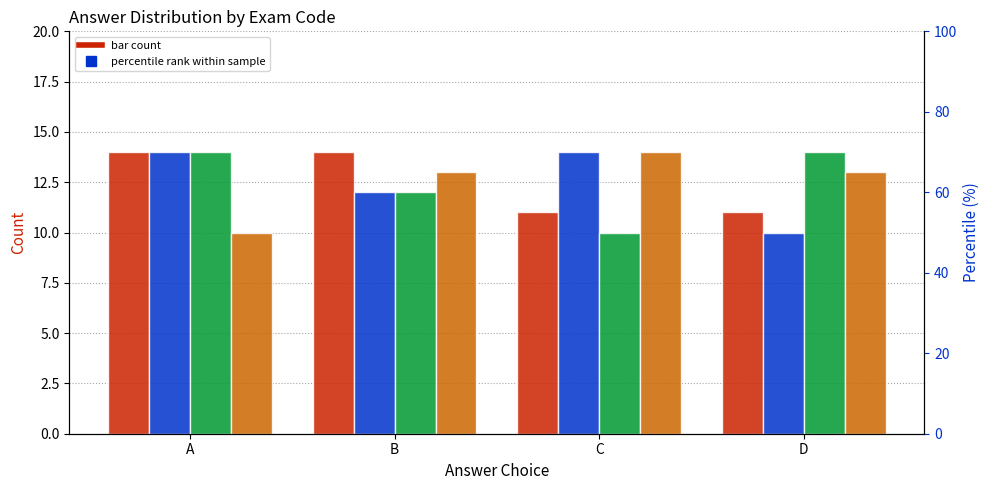

True or false: MÃ ĐỀ 113 has a value of 14 at A.

True